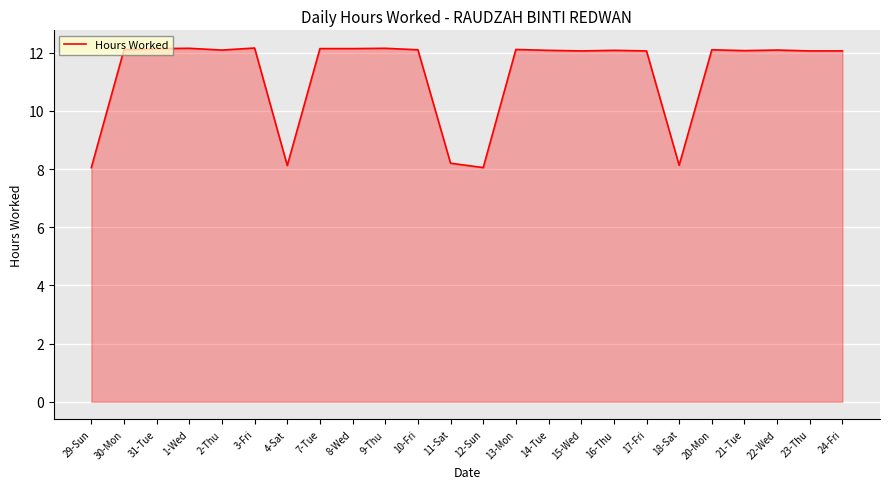

Between 21-Tue and 4-Sat, which is larger?

21-Tue